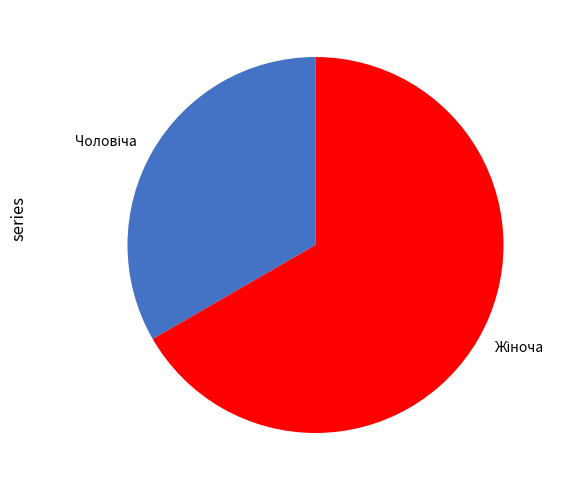

To the nearest percent, what is the average slice percentage?

50%